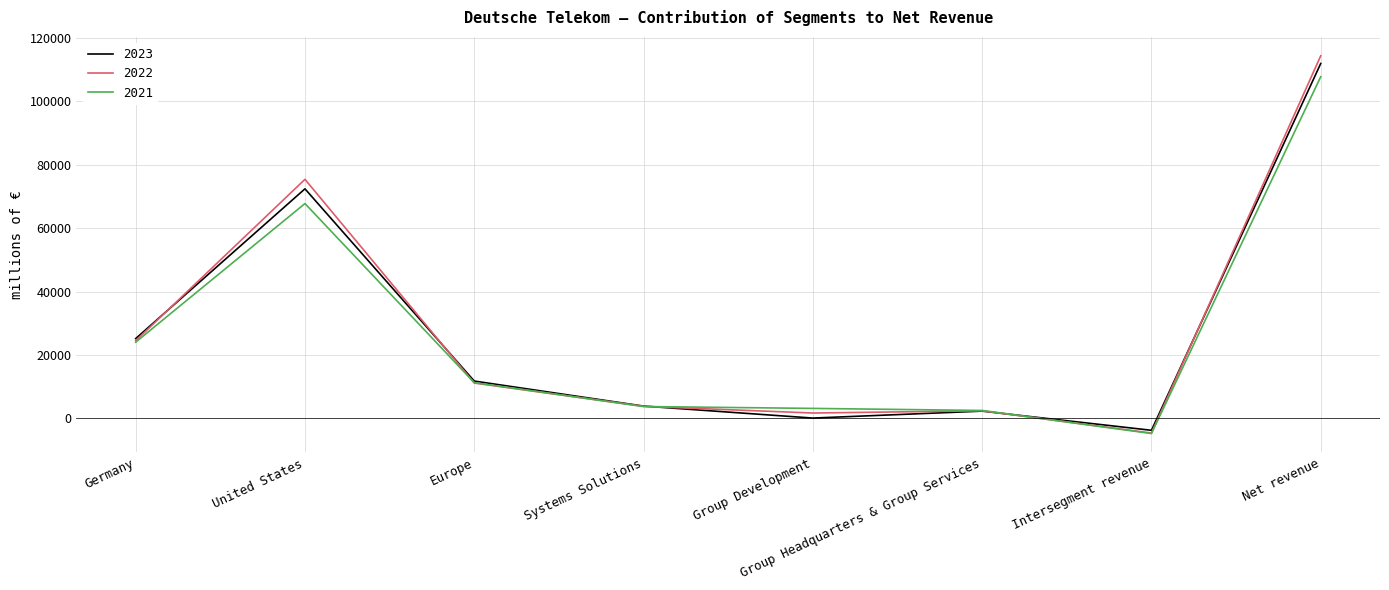

True or false: 2023 and 2021 cross at least once.

True